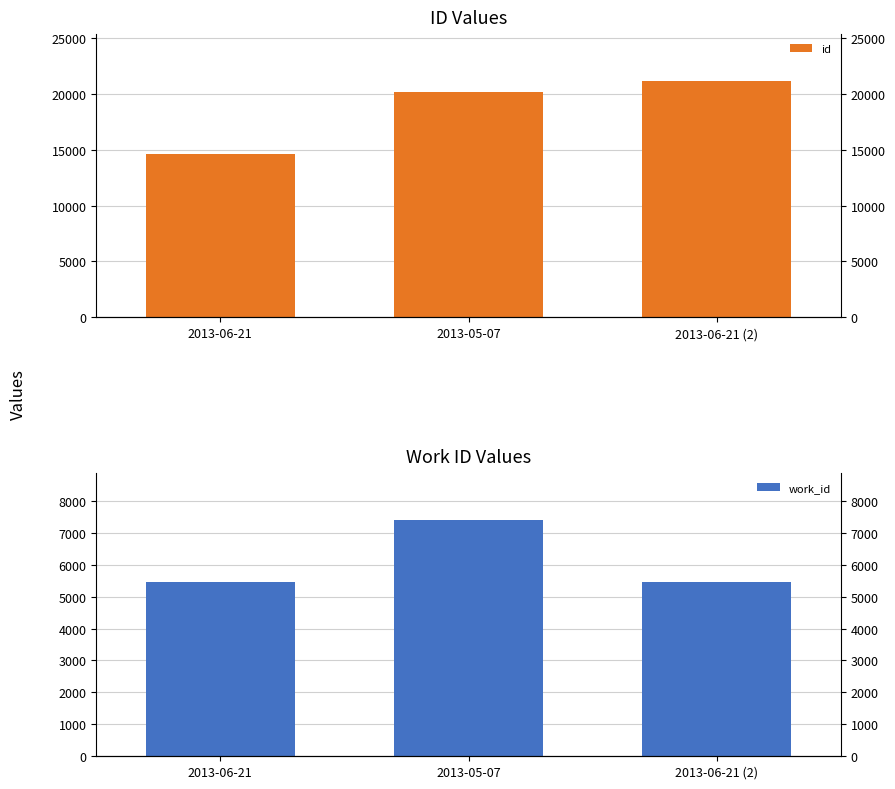

True or false: id has a value of 21117 at 2013-06-21 (2).

True